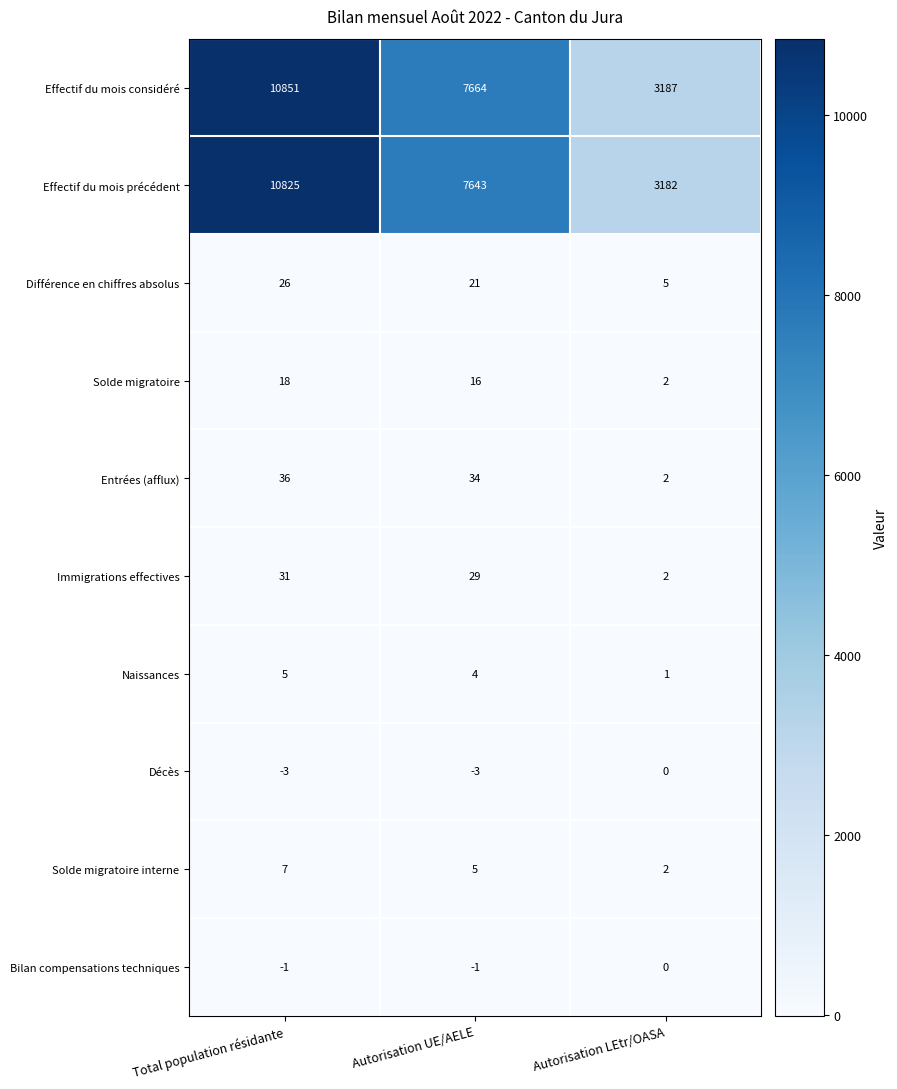

Which series has the largest total across all categories?

Effectif du mois considéré